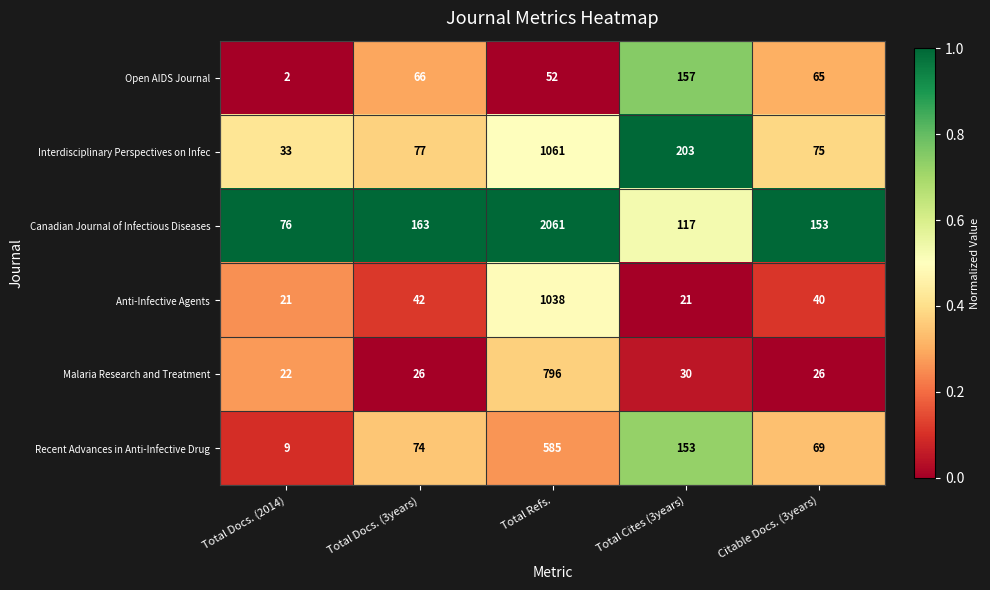

Which series has the largest total across all categories?

Canadian Journal of Infectious Diseases